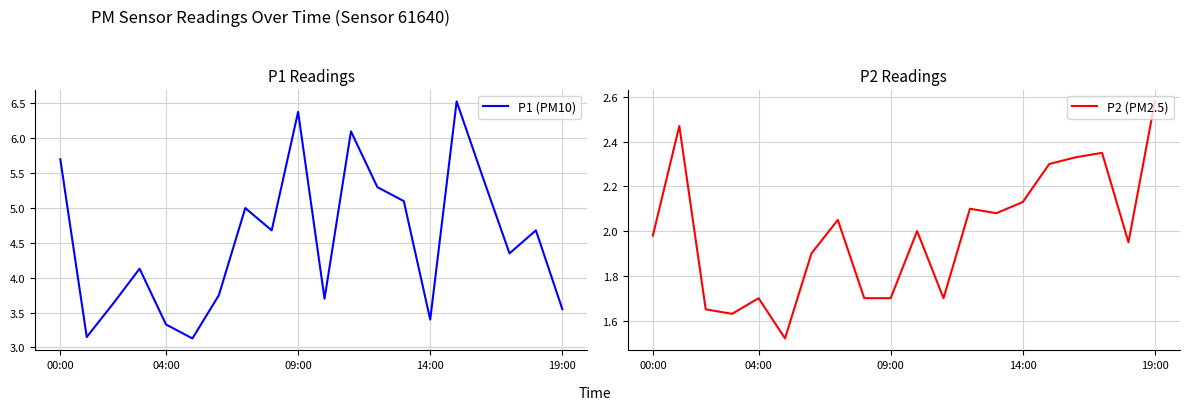

List the series in order of their overall mean, highest first.

P1 (PM10), P2 (PM2.5)